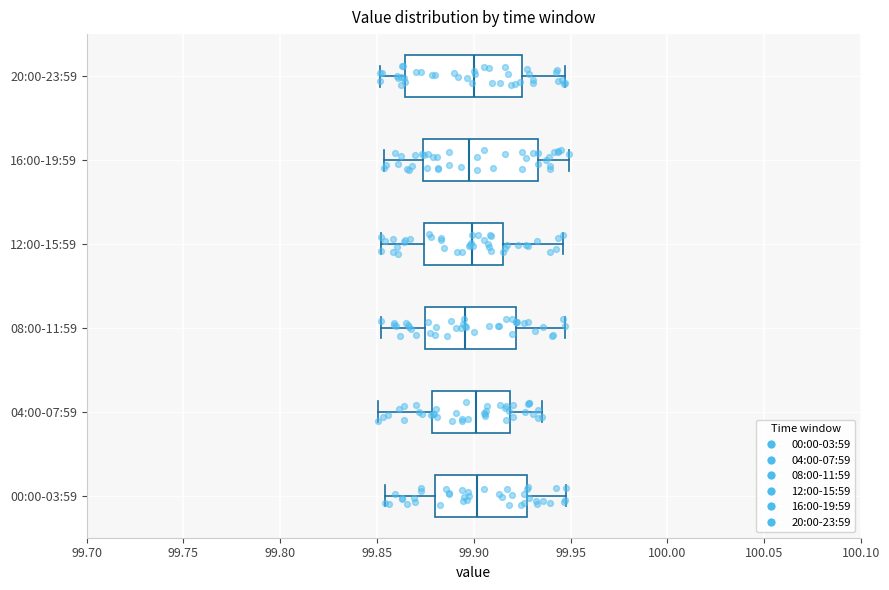

Where does the median line of the box for 16:00-19:59 sit on the x-axis? The values are not printed on the chart, so give them approximately, as read against the axis.

99.900